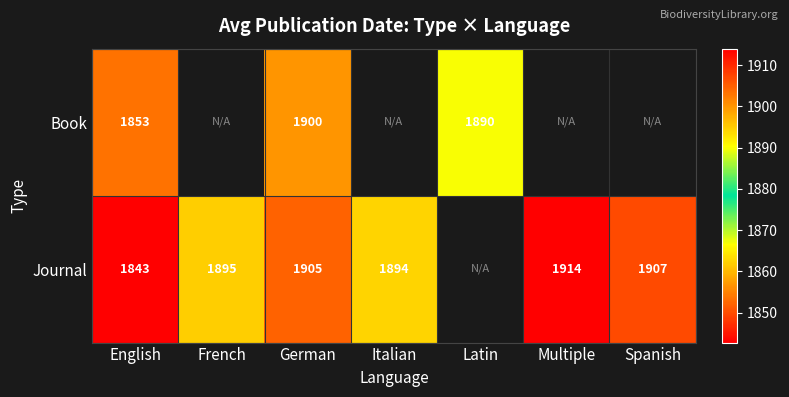

Is the value of Journal at Multiple greater than the value of Book at English?

Yes